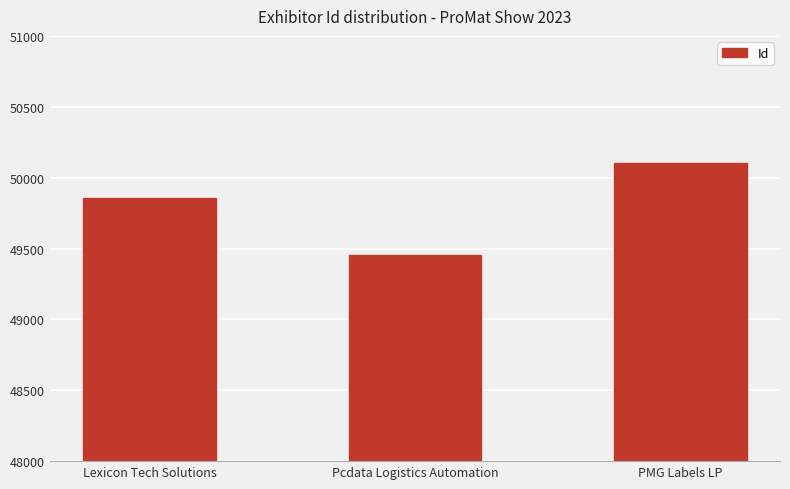

Read the value at PMG Labels LP, to the nearest 10.

50100